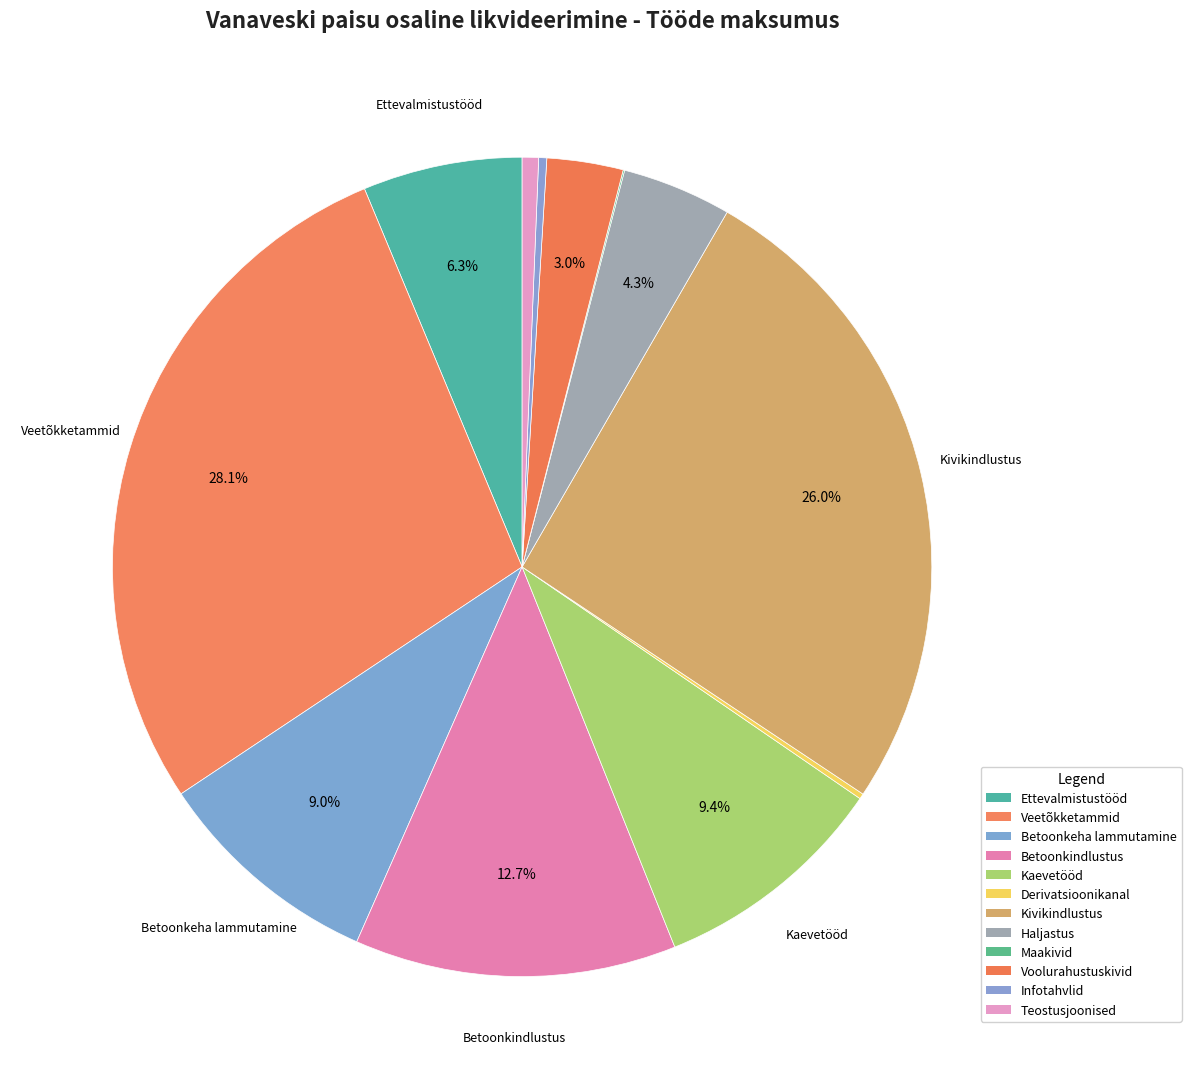

Rank the categories by value from highest to lowest.

Ajutiste veetõkketammide paigaldamine, Kivikindlustuse rajamine, Betoonkindlustuse rajamine, Kaevetööd jõe sängi põhjast, Paisu betoonkeha lammutamine, Ettevalmistustööd, Haljastuse taastamine, Voolurahustuskivide paigaldamine, Koordinaatidega seotud teostusjoonise, Ehitusobjekti infotahvlite paigaldus, Derivatsioonikanali täitmine, Maakivide tõstmine